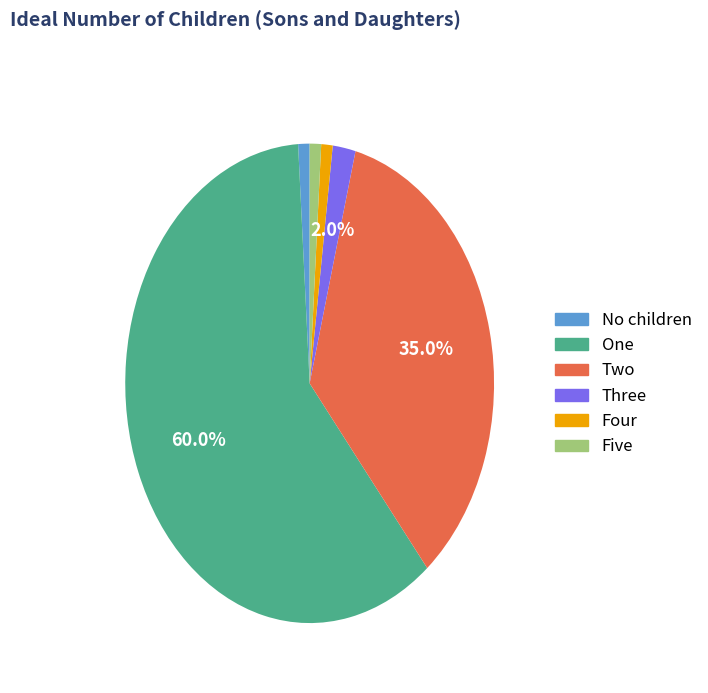

Which has a higher value, Five or Three?

Three